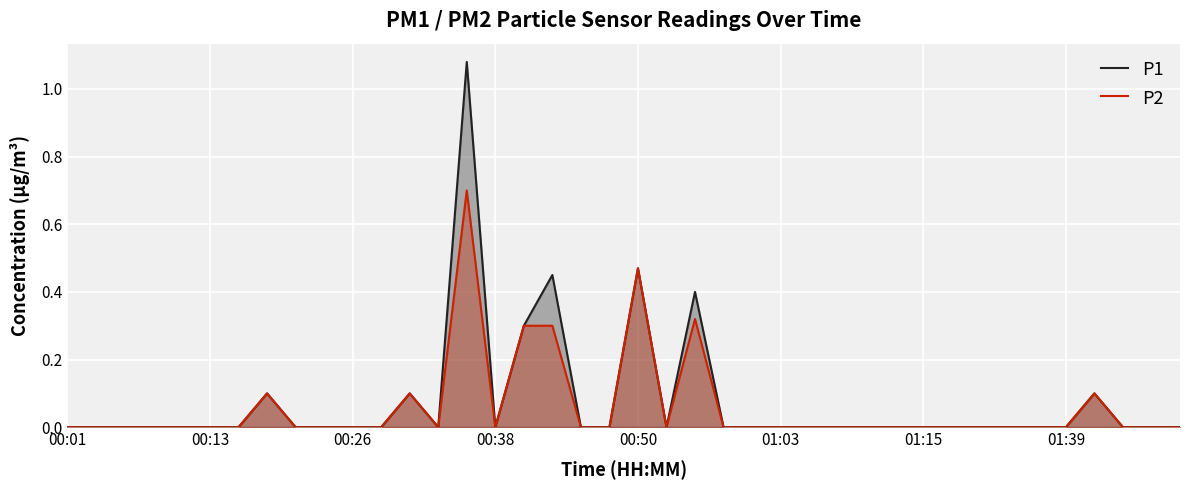

What is the difference between the second highest and minimum values in the P2 series?

0.5